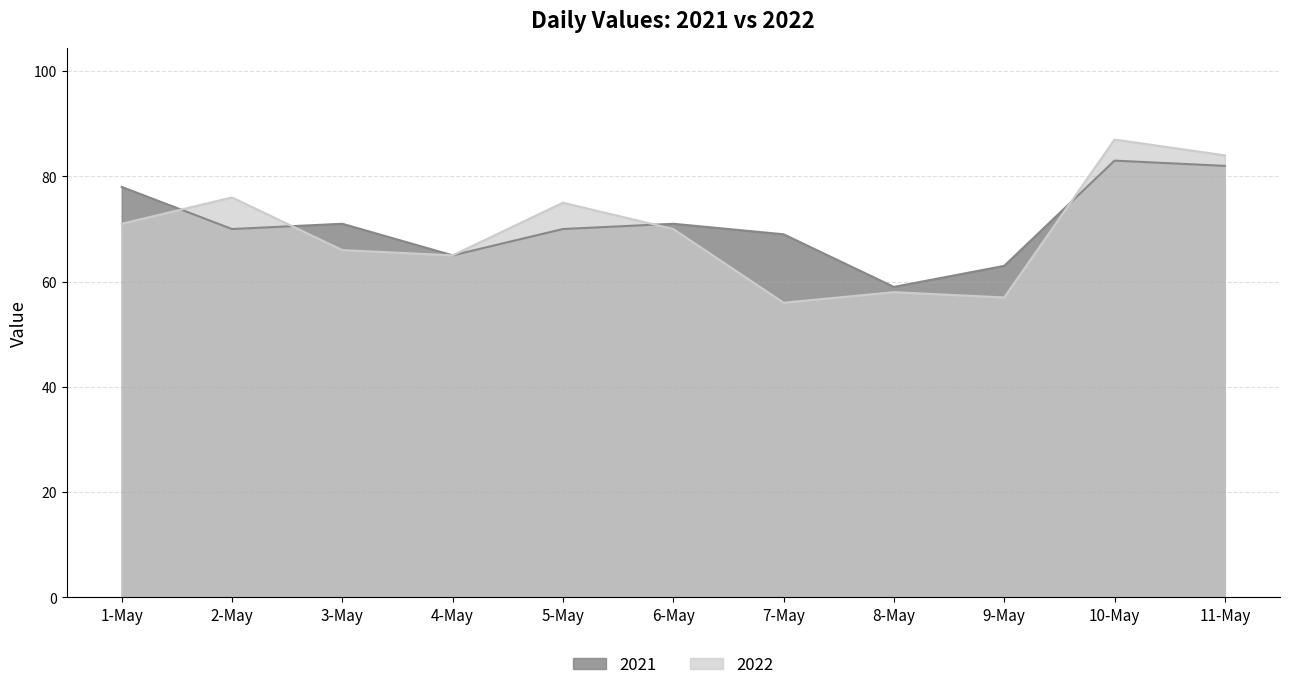

What position from the left is 5-May?

5